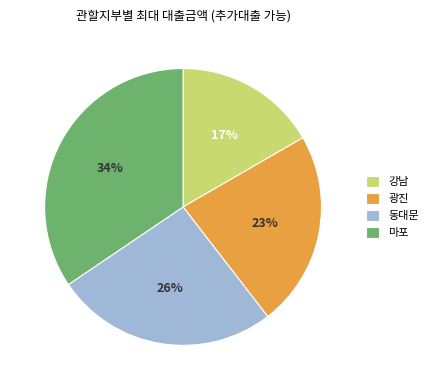

Does 마포 represent more than half of the total?

No